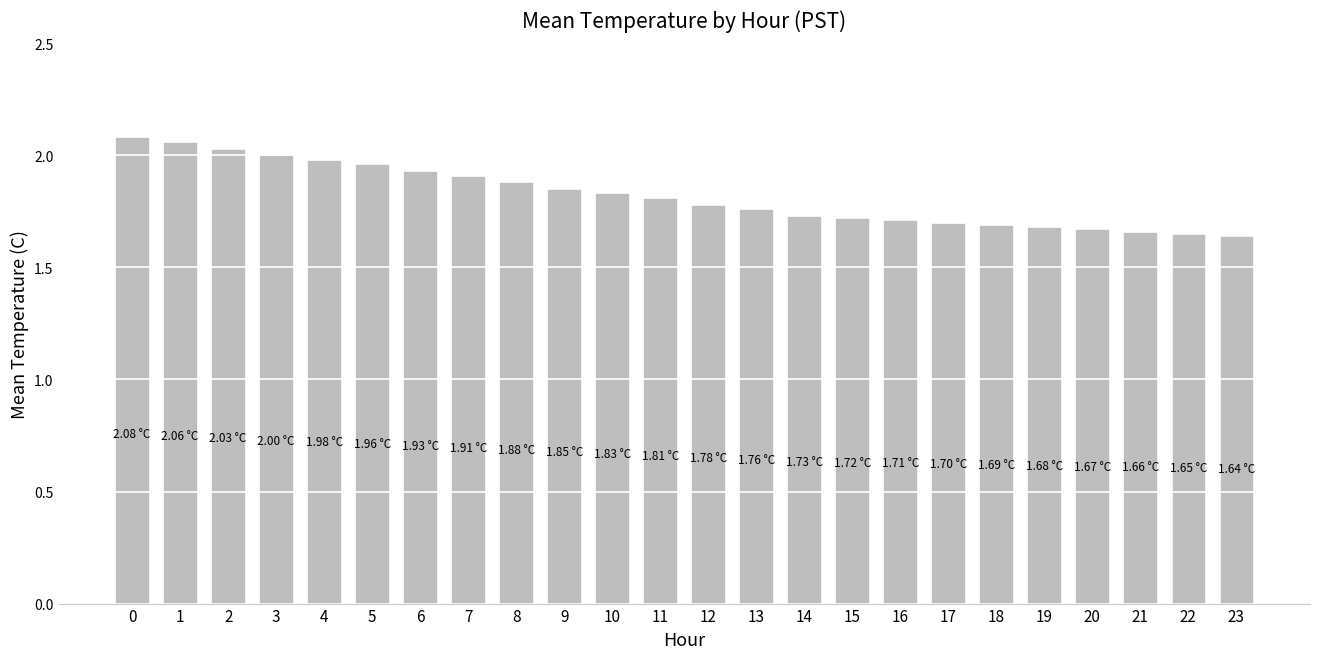

Which has a higher value, 18 or 23?

18